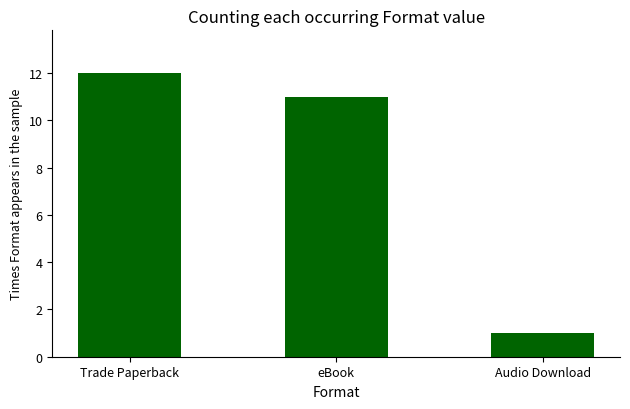

Between Trade Paperback and eBook, which is larger?

Trade Paperback